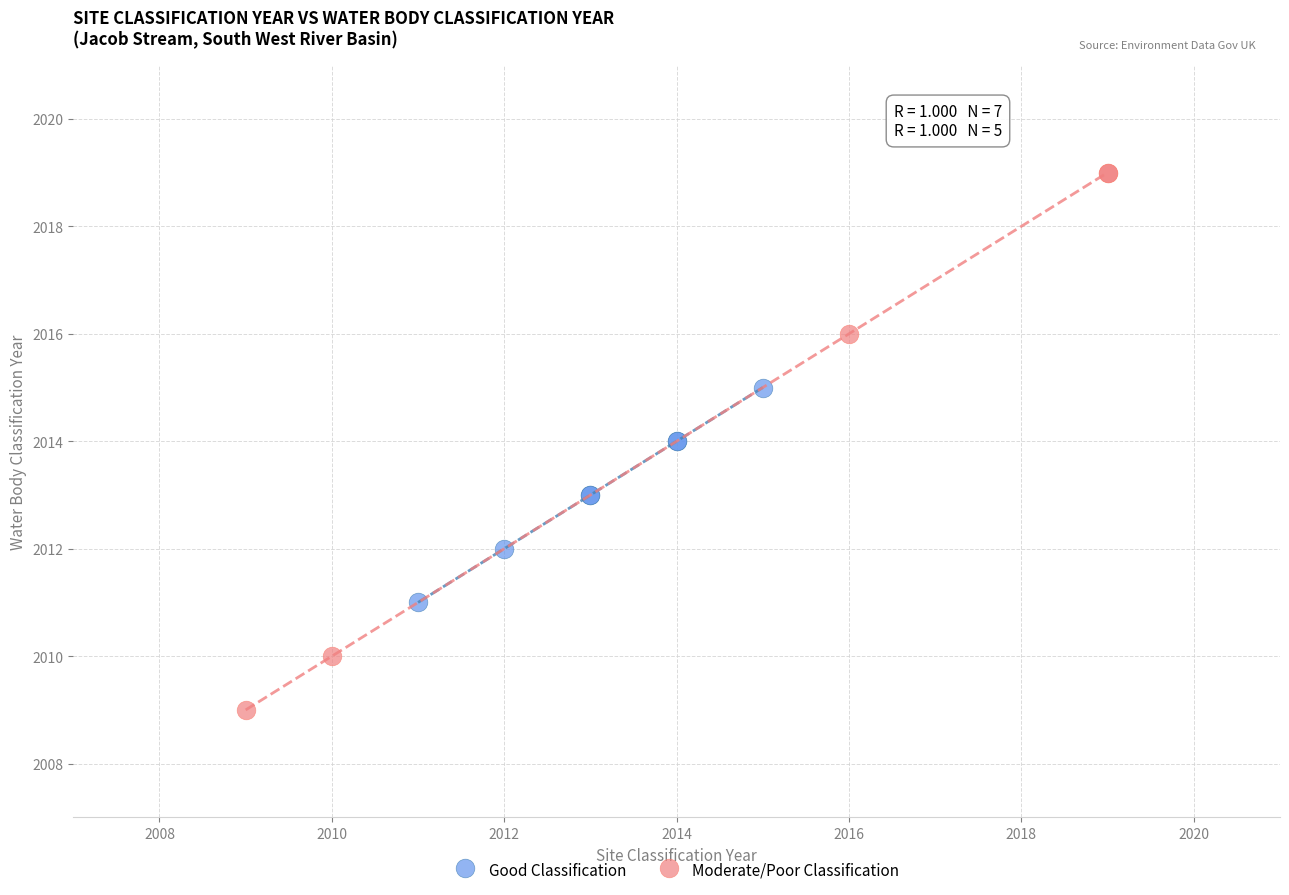

Which series reaches the maximum Y coordinate?

Moderate/Poor Classification